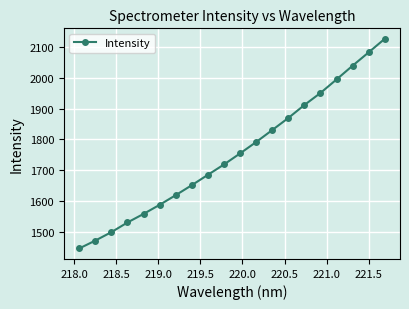

What is the minimum value shown in the chart?

1444.9